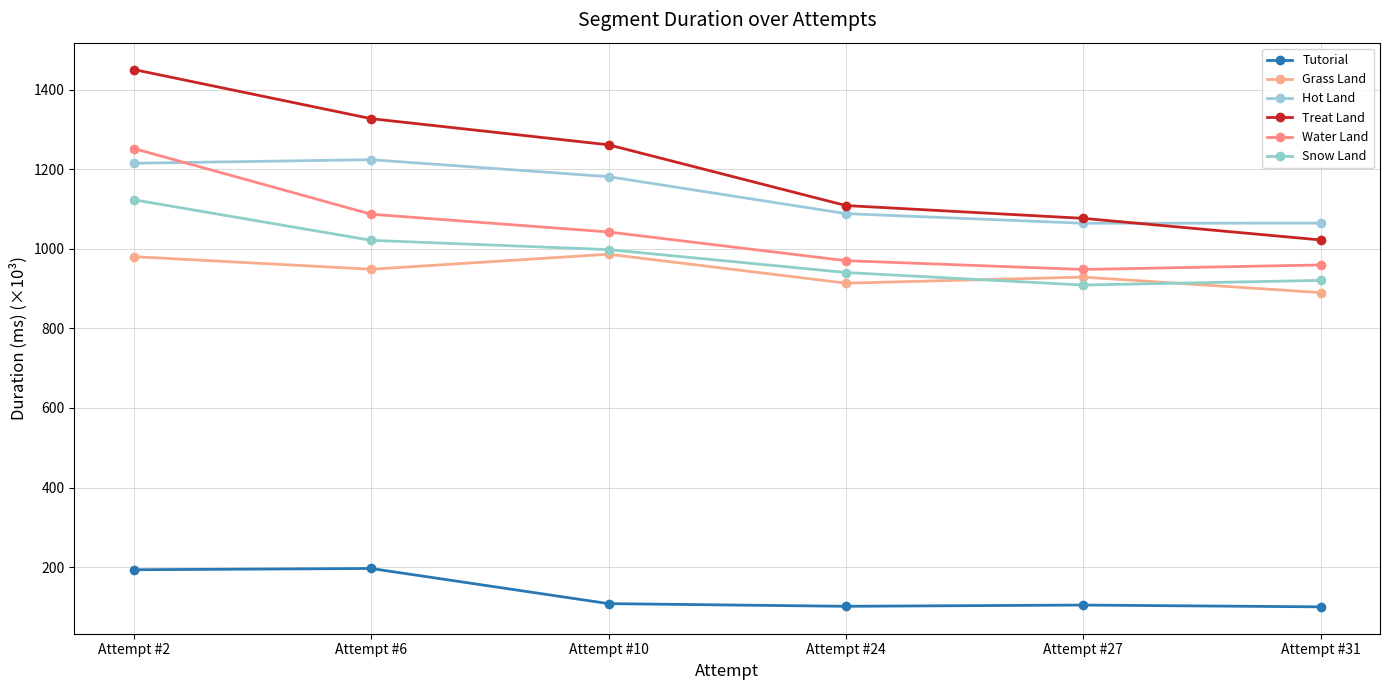

How many interior local valleys does the Hot Land series have?

1